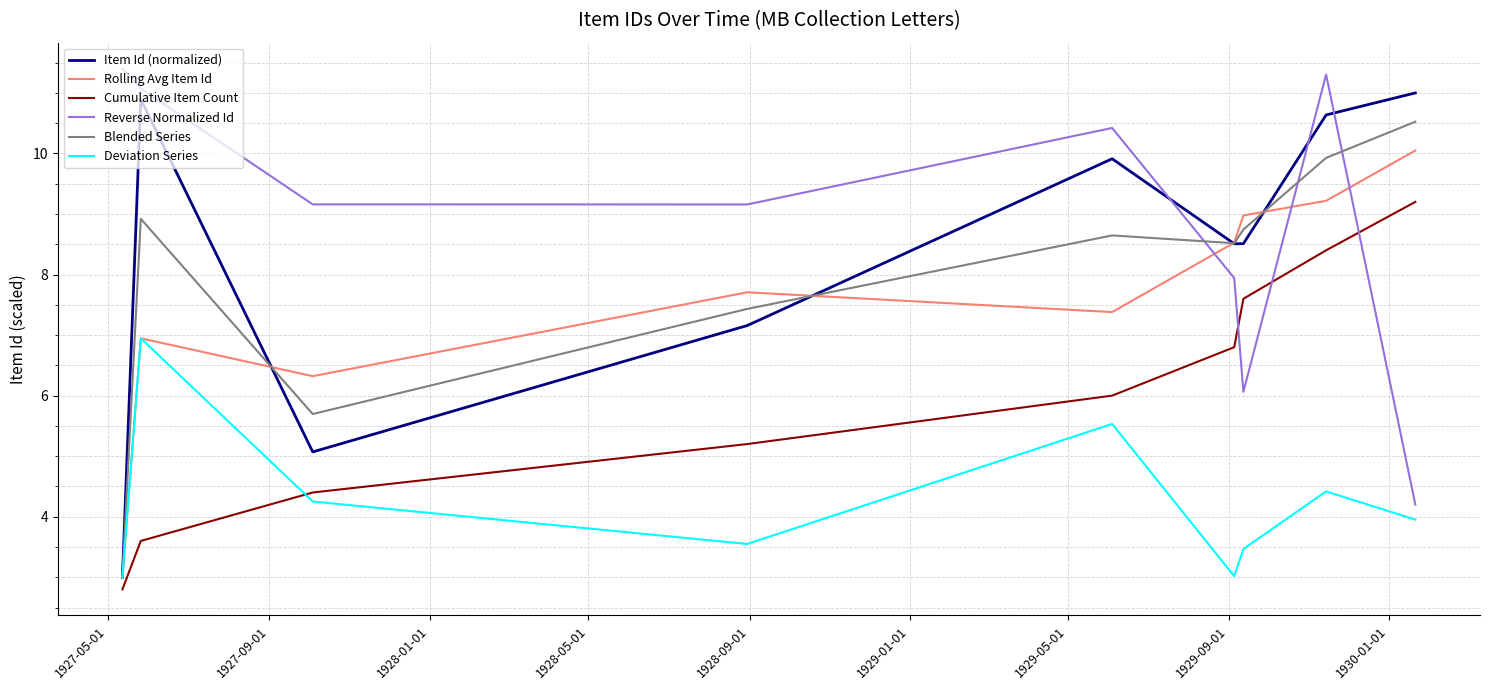

Which series has the largest total across all categories?

Reverse Normalized Id